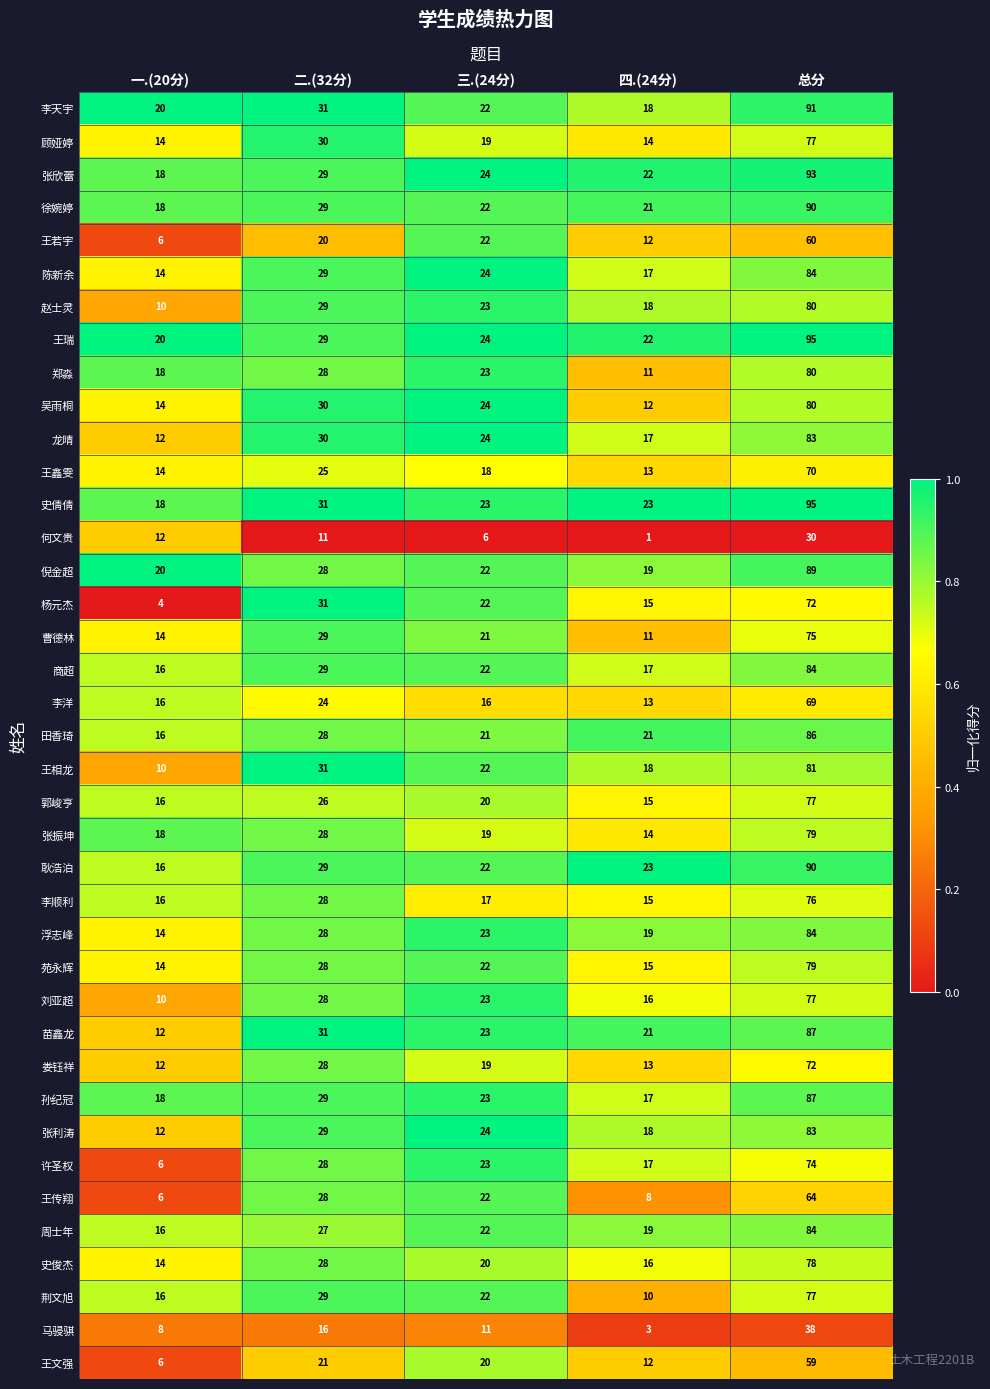

Rank the categories by 娄钰祥 value from lowest to highest.

一.(20分), 四.(24分), 三.(24分), 二.(32分), 总分